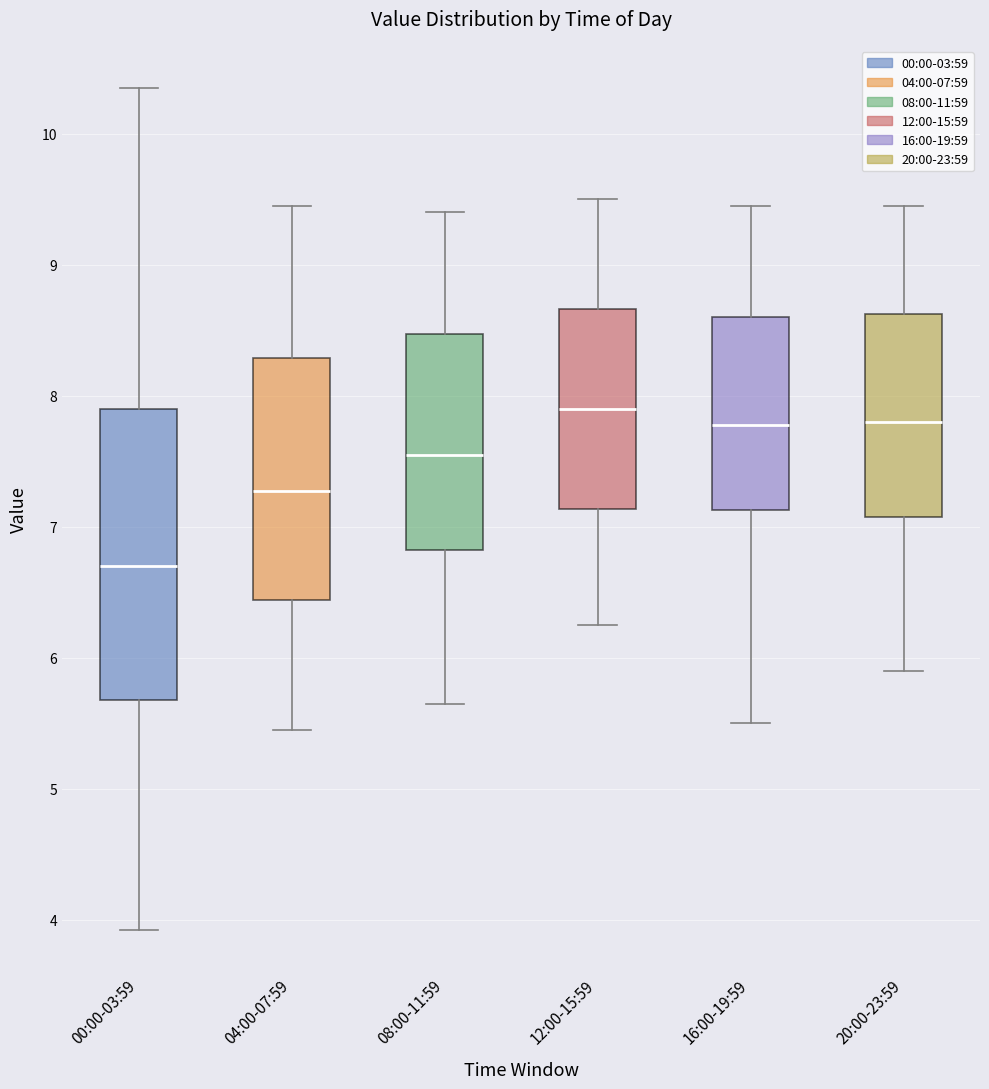

Where is the lower edge of the box for 04:00-07:59 on the y-axis? The values are not printed on the chart, so give them approximately, as read against the axis.

6.4